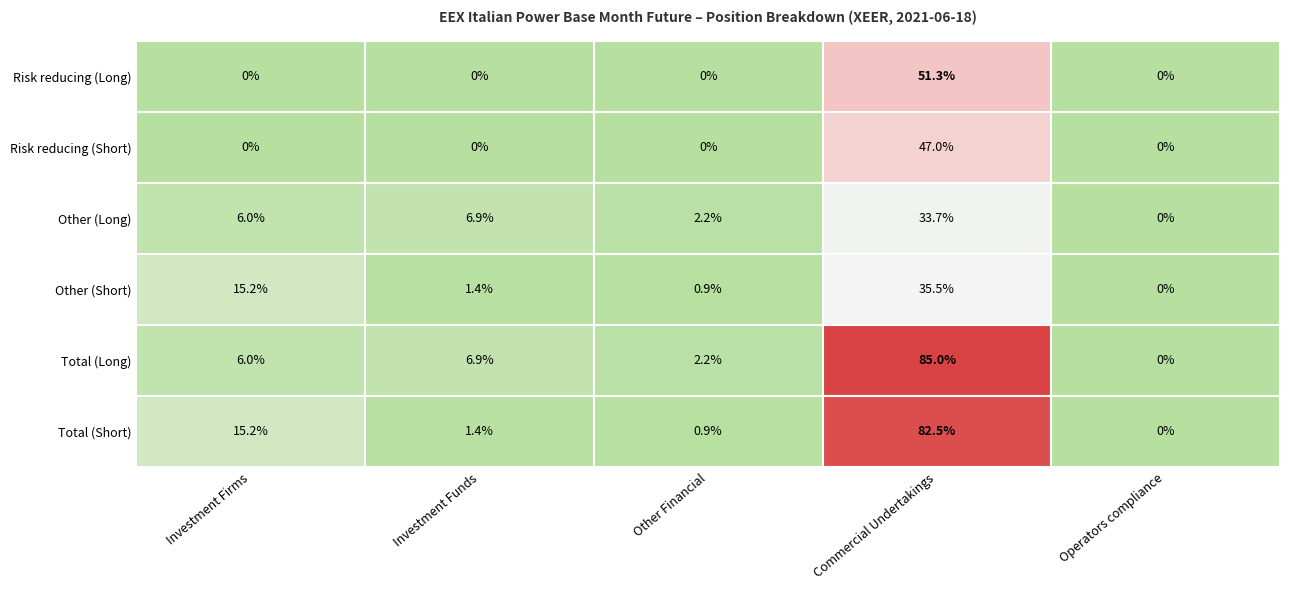

Is it true that Other (Short) equals 0.0 at Operators compliance?

True